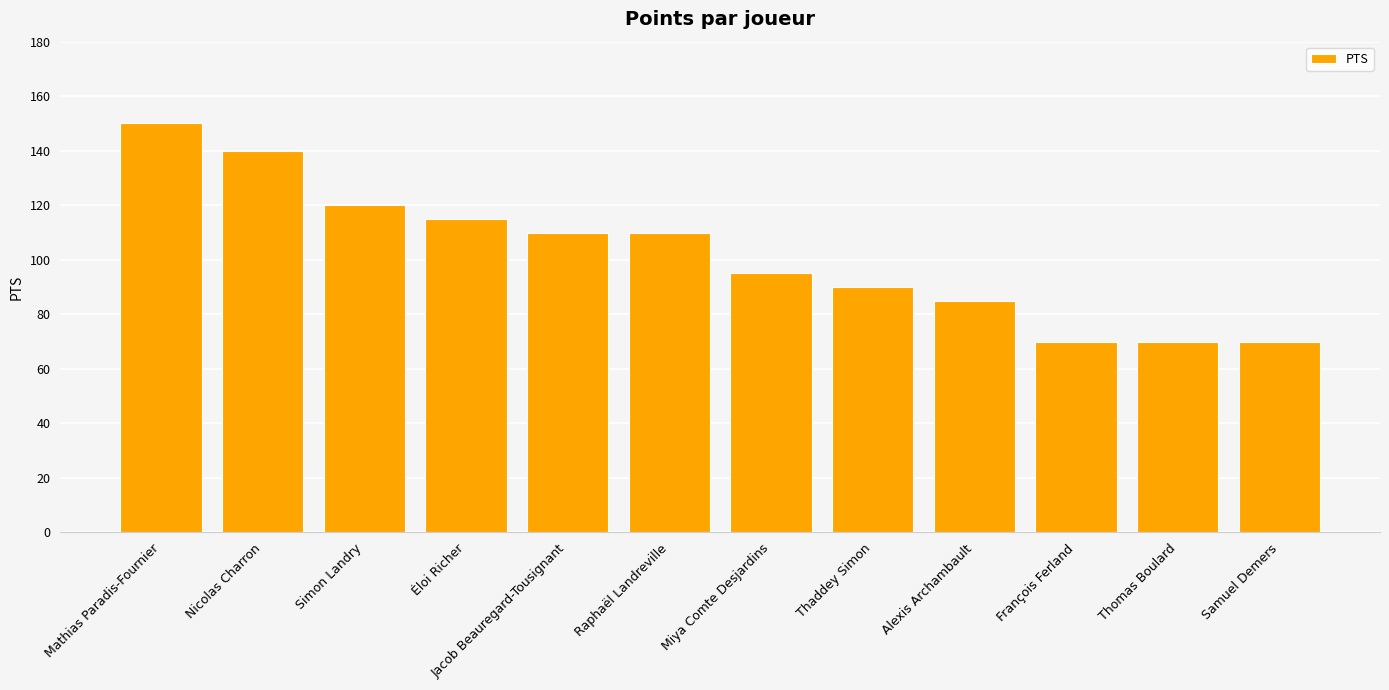

The chart shows a value of 120 at Simon Landry. True or false?

True